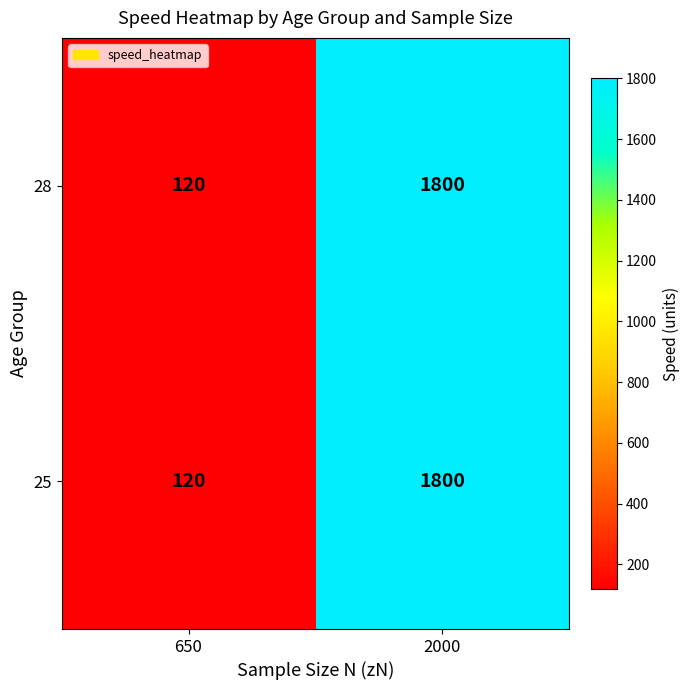

What is the minimum value shown in the chart?

120